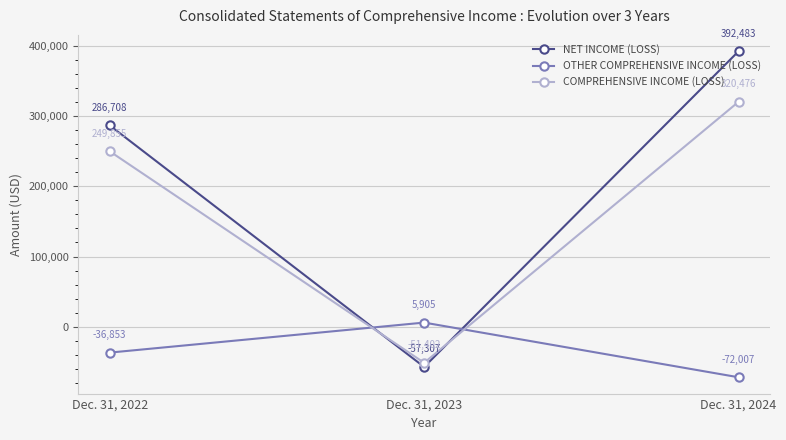

How many positive values does the OTHER COMPREHENSIVE INCOME (LOSS) series have?

1